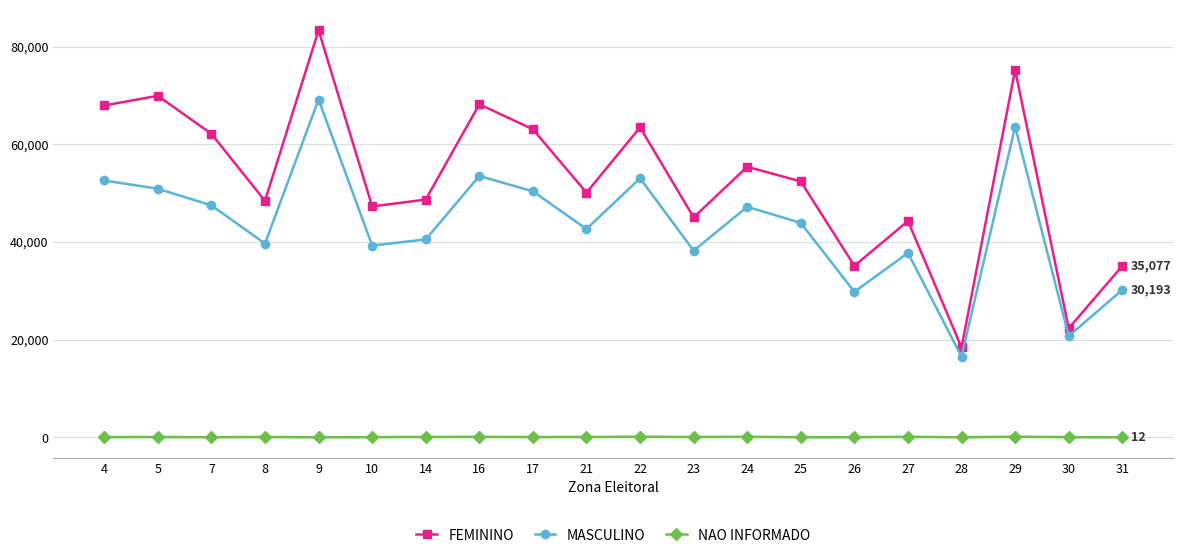

List the series in order of their peak value, highest first.

FEMININO, MASCULINO, NAO INFORMADO